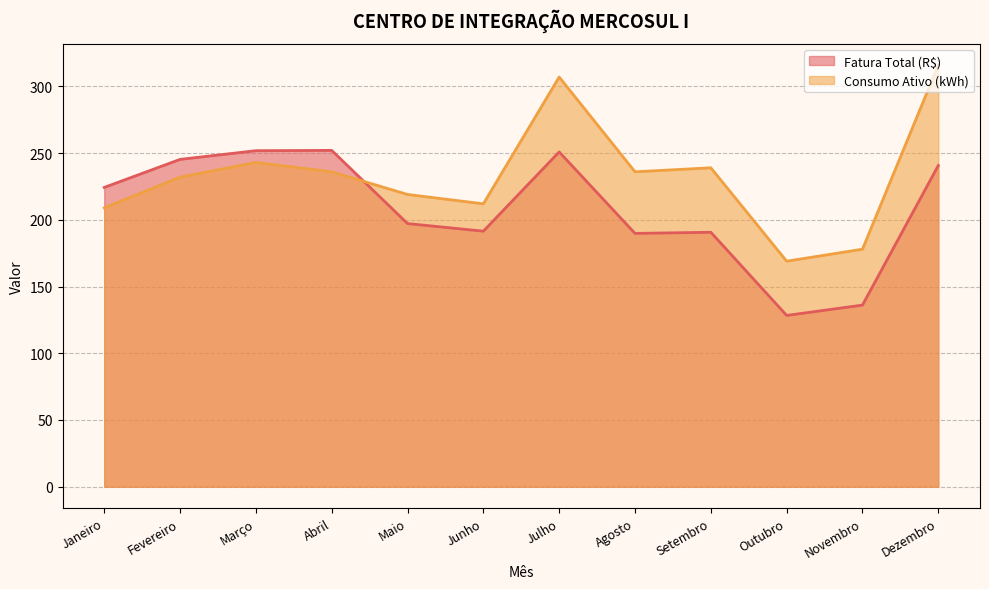

Which series has the widest spread of values?

Consumo Ativo (kWh)